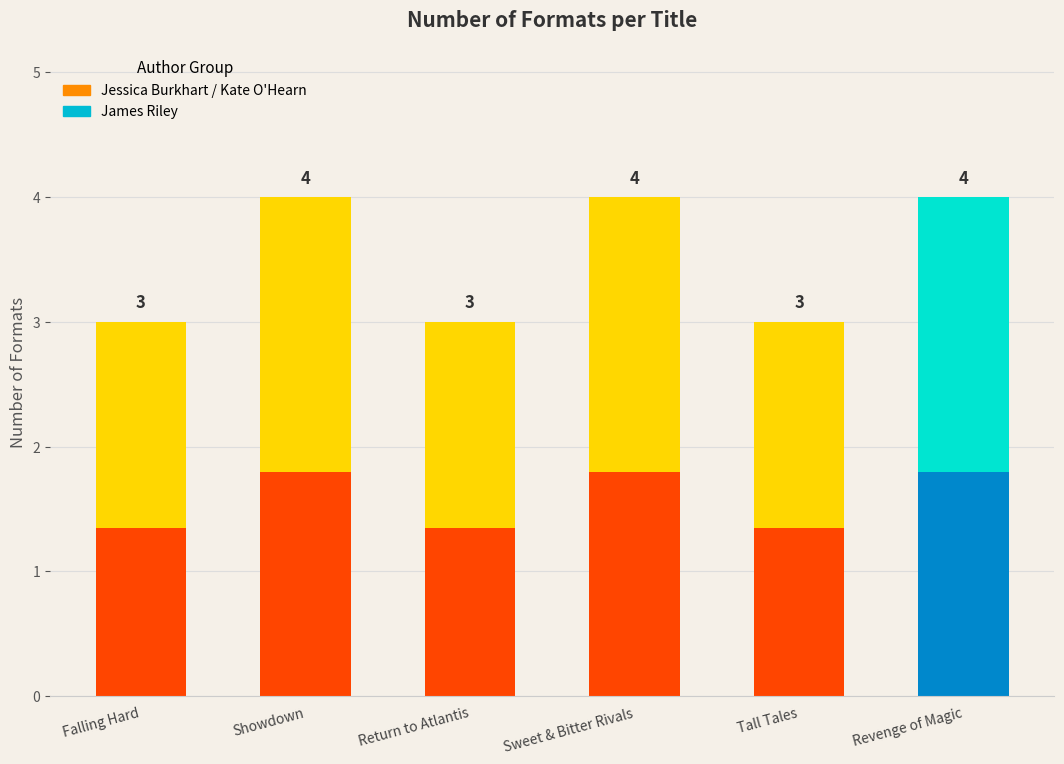

The value at Falling Hard is 2. True or false?

False